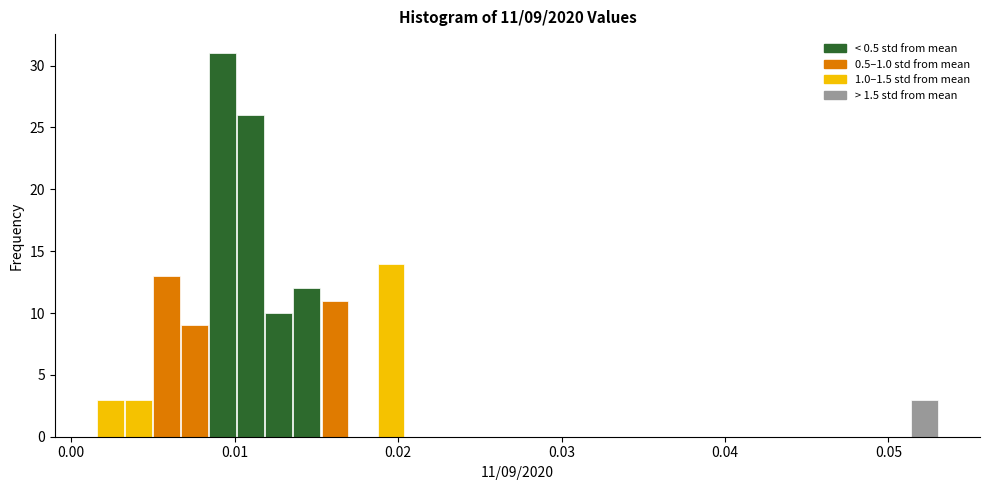

Read against the x-axis, roughly where is the centre of the tallest bar?

0.009